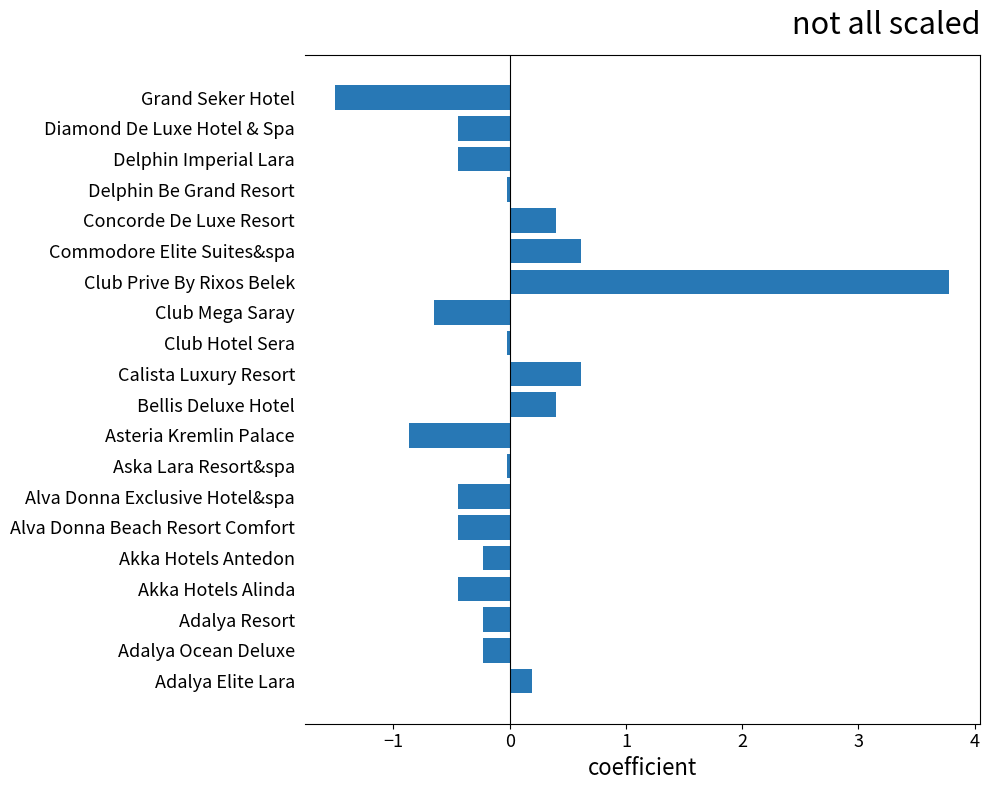

What is the difference between the maximum and minimum values?

5.3